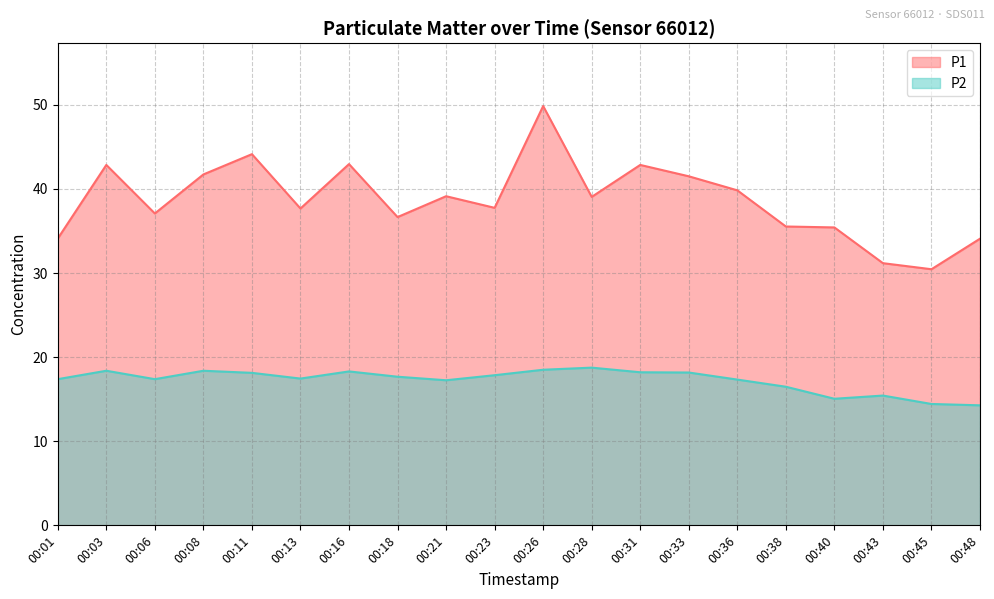

Is the value of P2 at 00:40 greater than the value of P1 at 00:08?

No